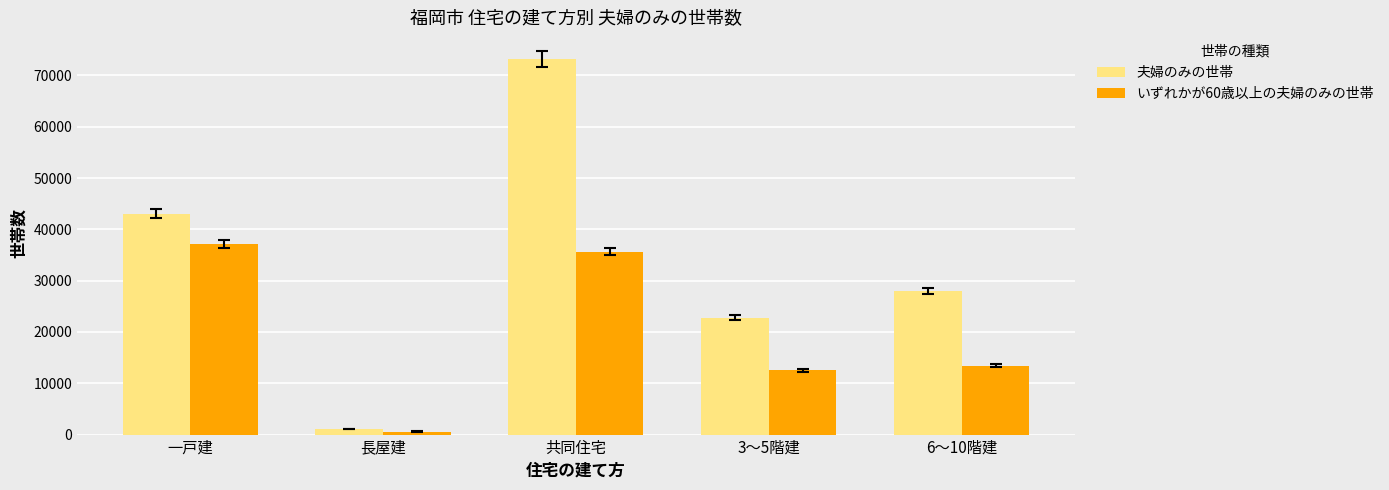

How many data points does each series have?

5